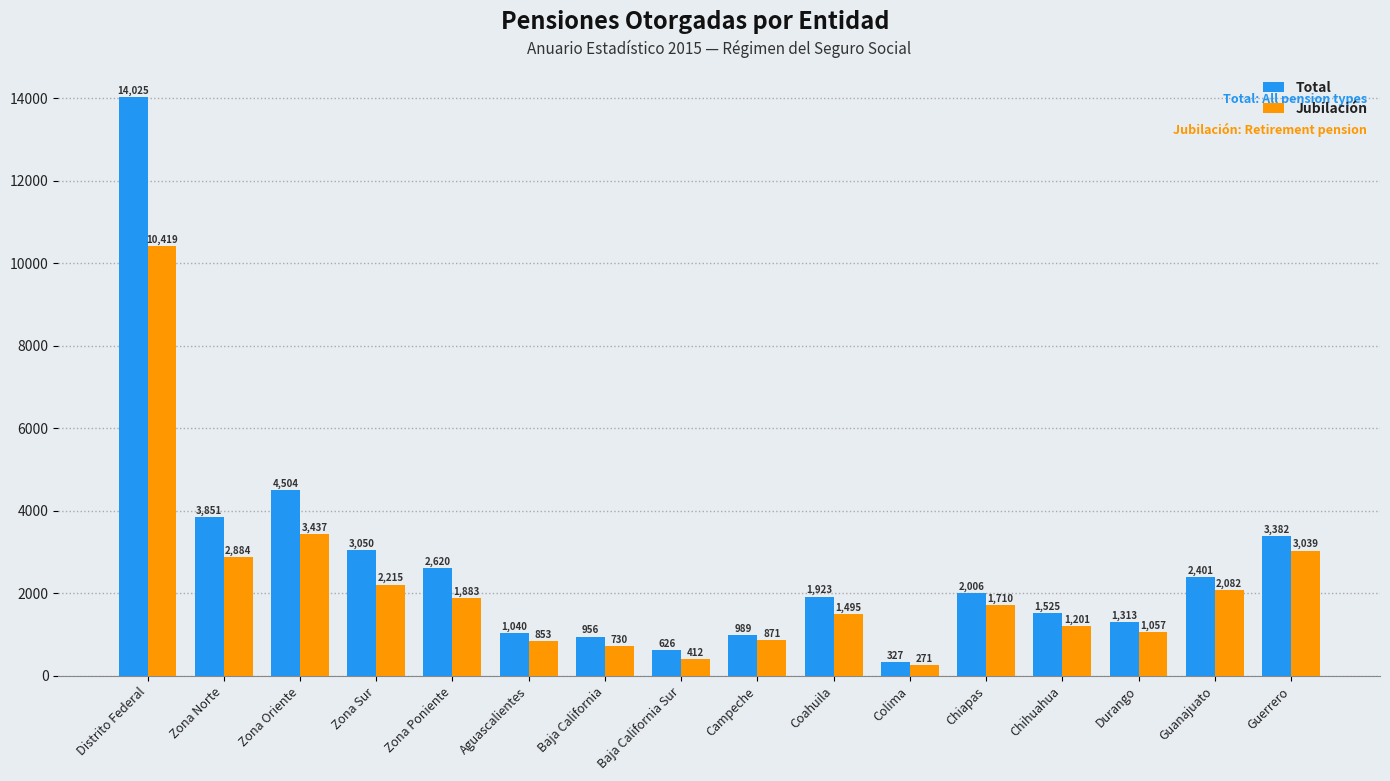

How many bars are there in total?

32